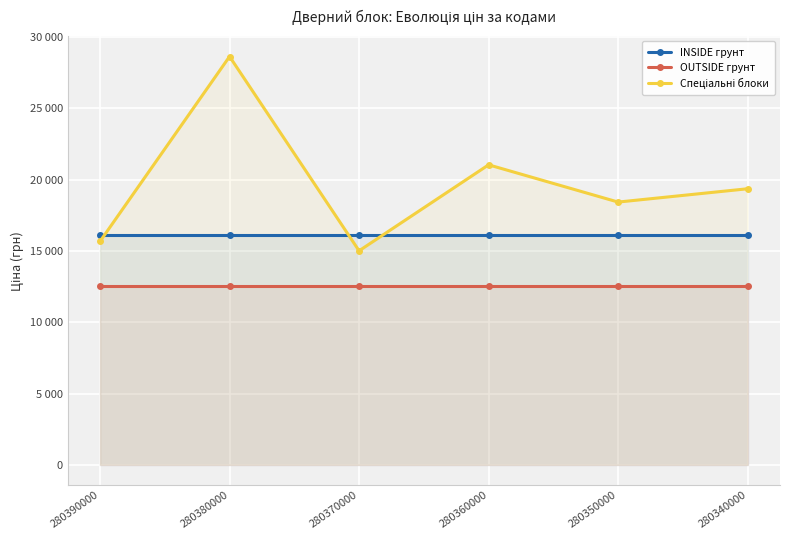

At which category is the sum across all series the highest?

280380000